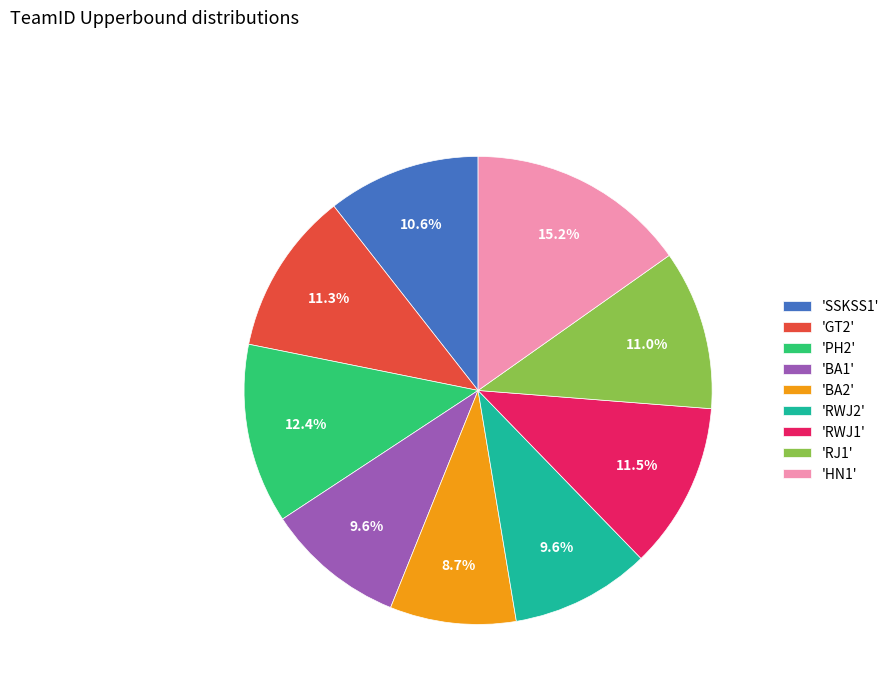

Which category has the smallest portion of the pie?

'BA2'